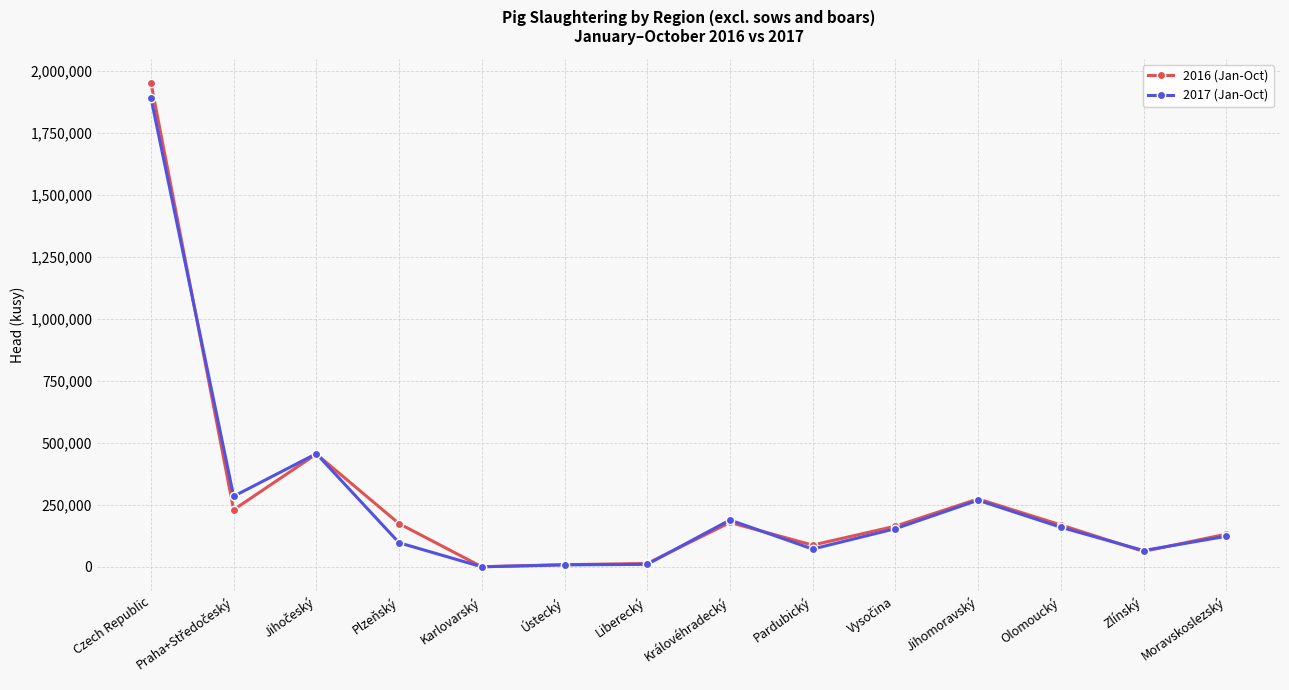

What is the difference between the highest and lowest values at Královéhradecký?

10074